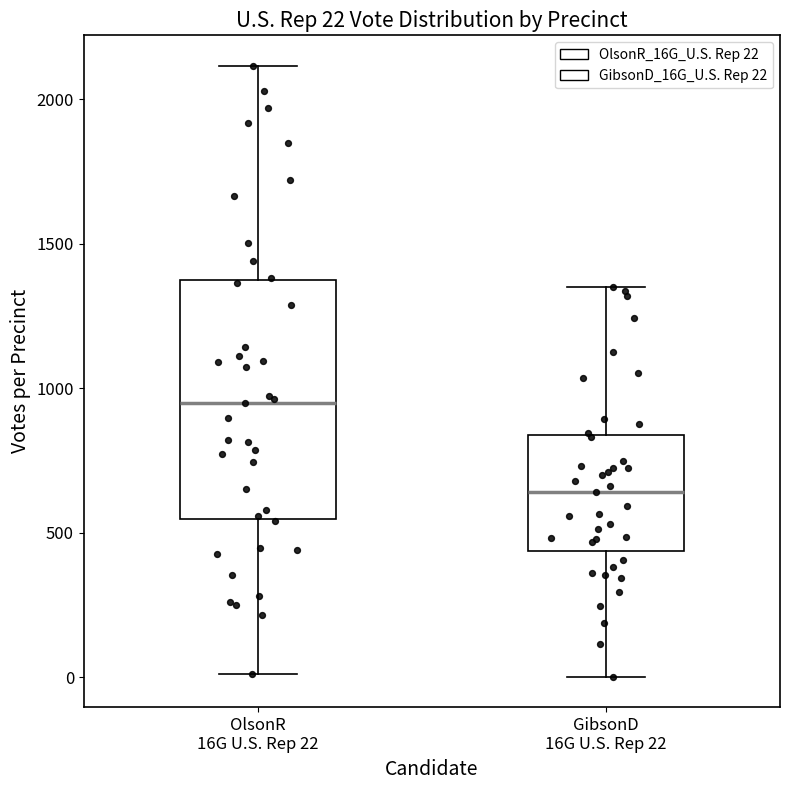

Which box is the tallest, from its lower edge to its upper edge?

OlsonR 16G U.S. Rep 22